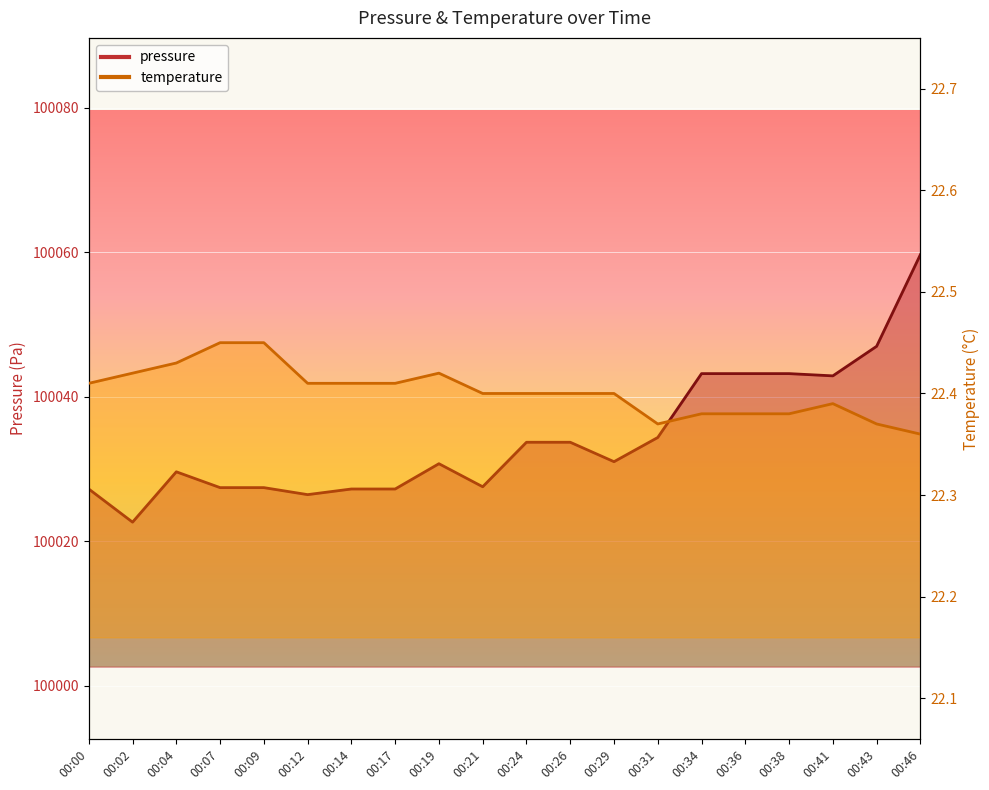

Does the chart display data point markers on the line(s)?

No